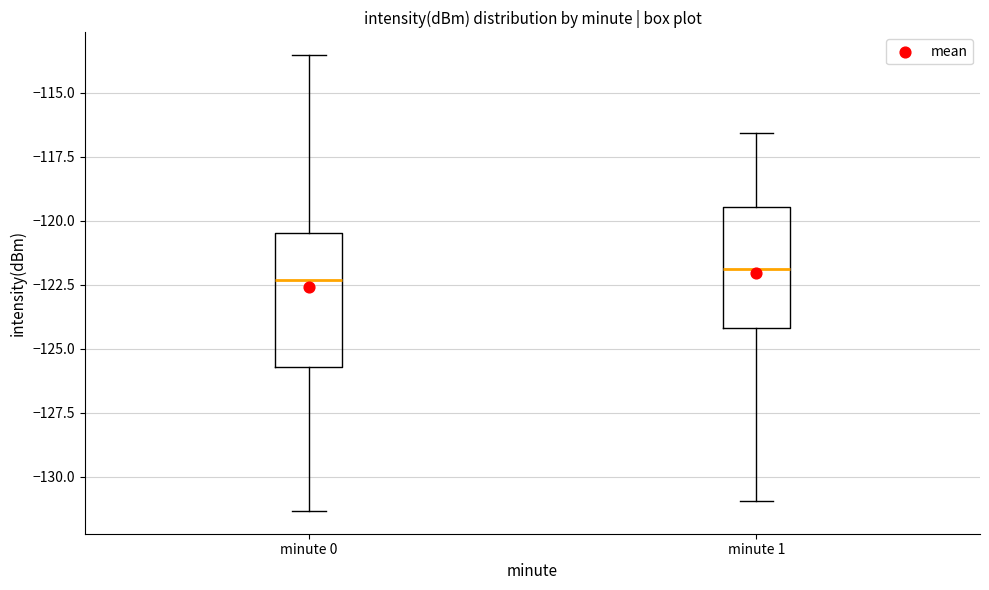

Where does the lower whisker of the box for minute 1 end on the y-axis? The values are not printed on the chart, so give them approximately, as read against the axis.

-131.0